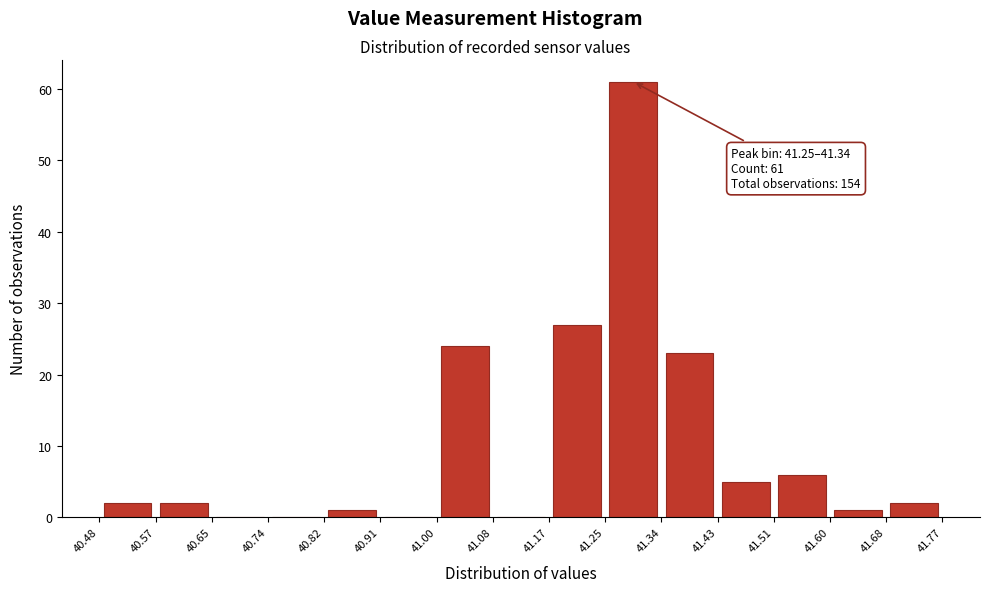

Over which range of the x-axis is the bar tallest?

41.25 to 41.34